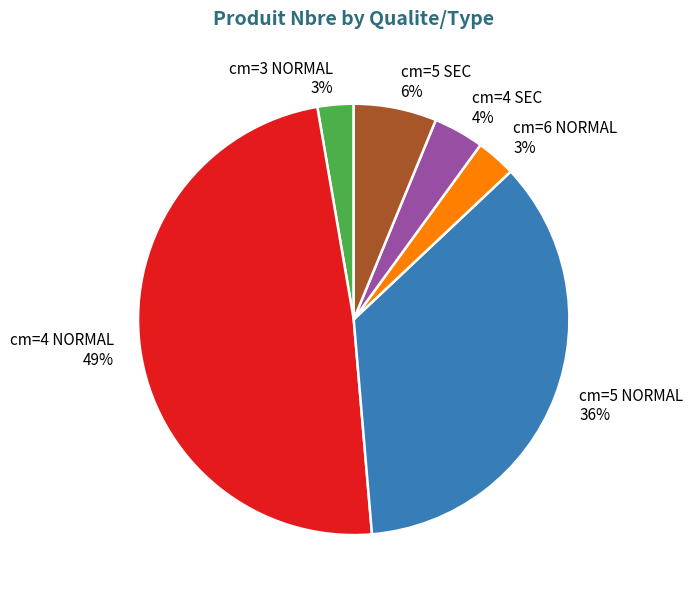

Does cm=6 NORMAL account for over 50% of the chart?

No